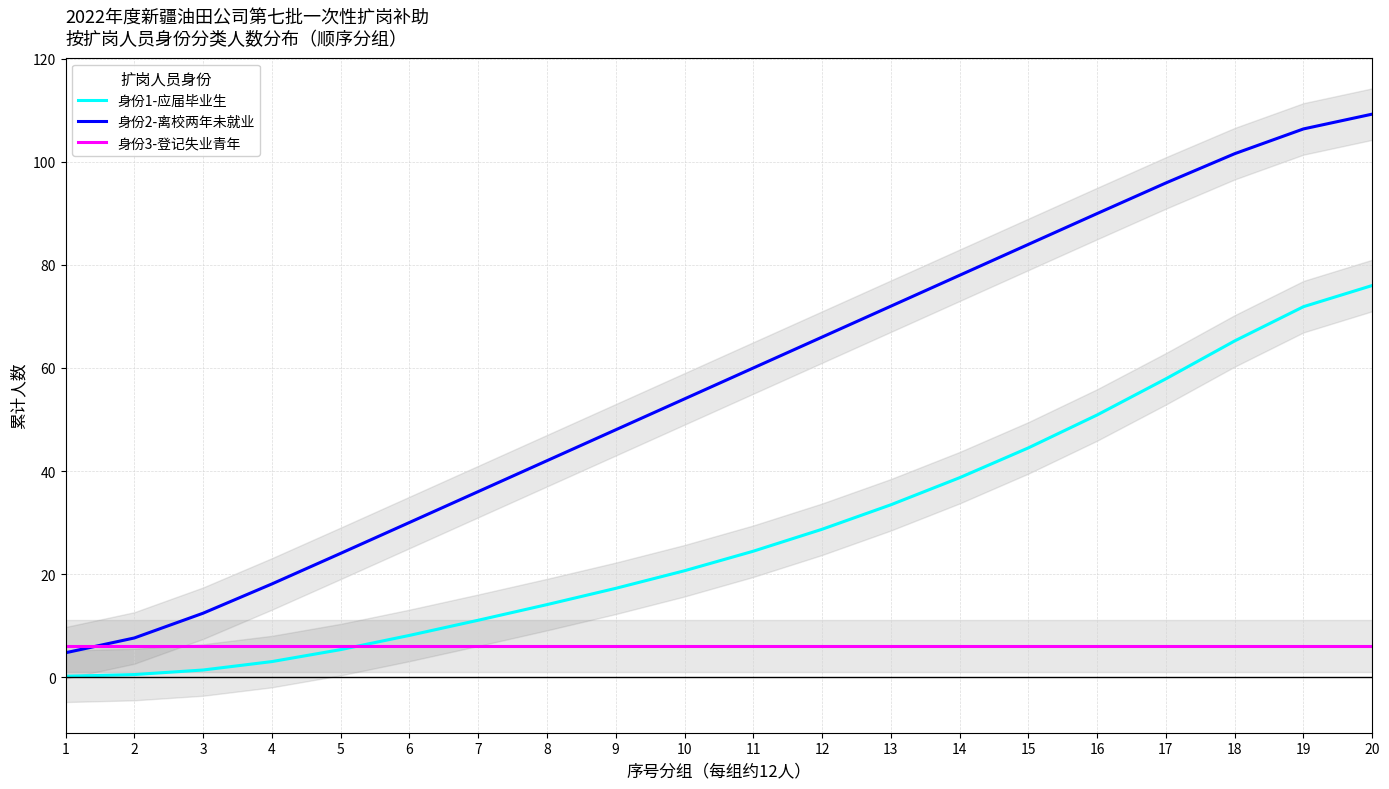

The 身份2-离校两年未就业 series shows 30.0 at 6. True or false?

True